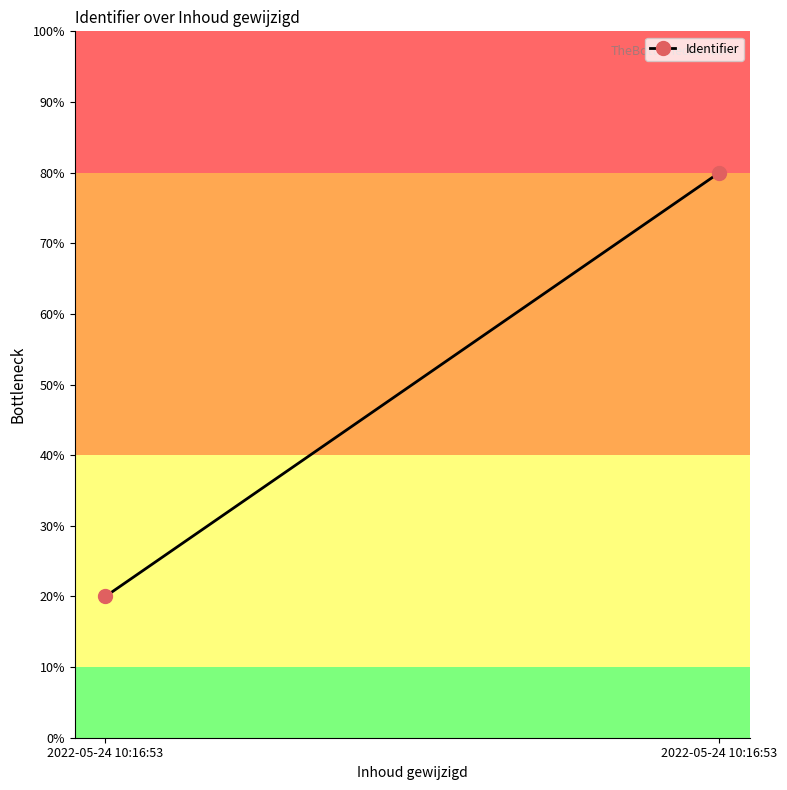

What is the sum of the values at 2022-05-24 10:16:53 and 2022-05-24 10:16:53?

100